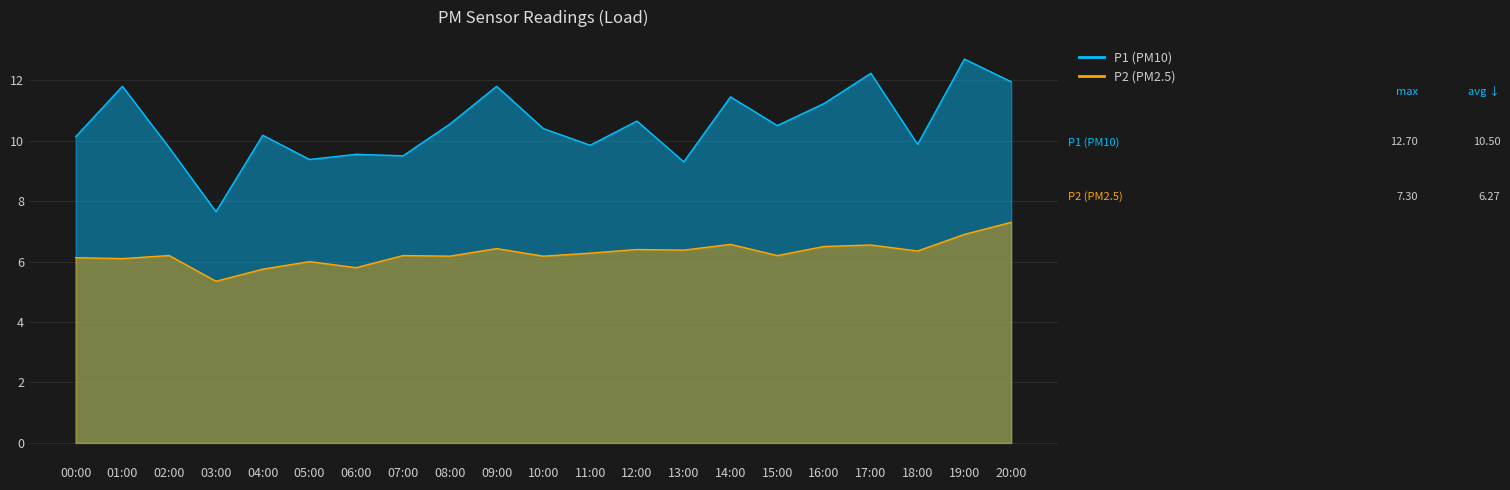

What is the spread (max minus min) of values at 08:00?

4.4